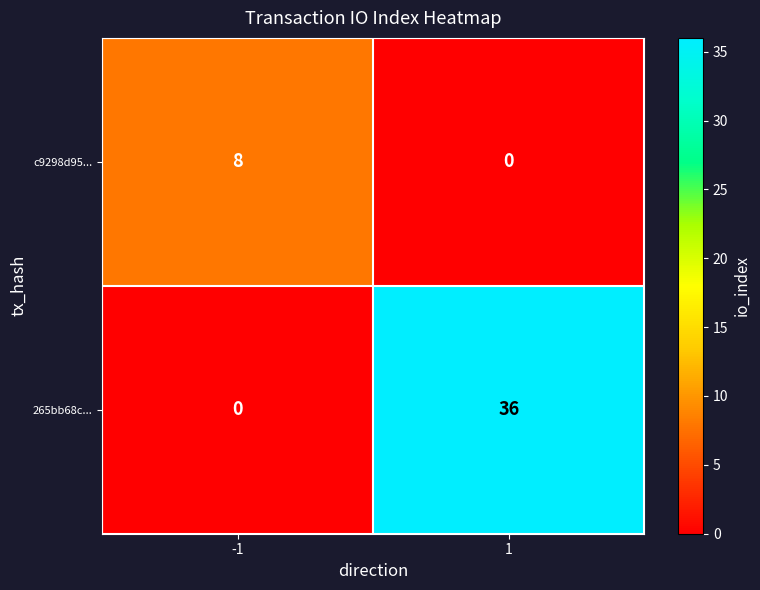

The value of 265bb68c... at 1 is 10. True or false?

False